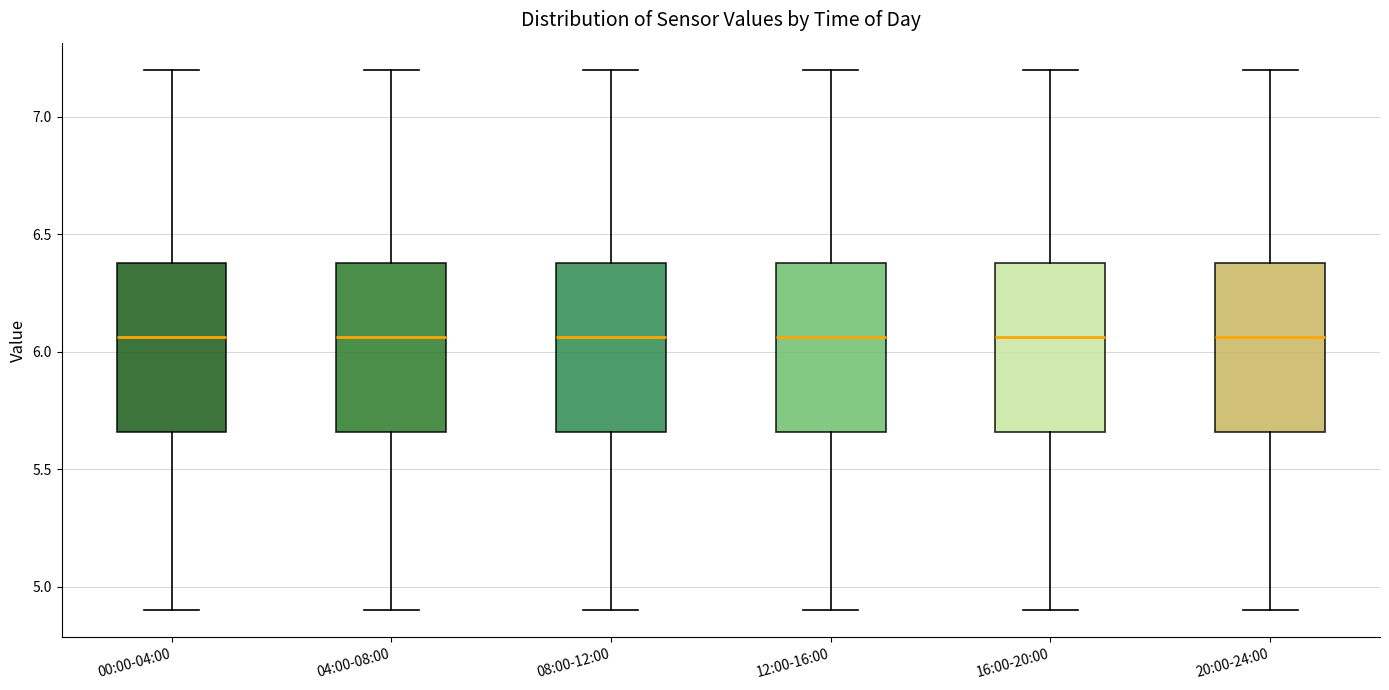

Reading left to right, transcribe this box plot: for each box, give where its median line is, the range the box spans, and where its two whiskers end, as read against the y-axis. The values are not printed on the chart, so give them approximately, as read against the axis.

00:00-04:00: median 6.05, box 5.65 to 6.40, whiskers 4.90 to 7.20
04:00-08:00: median 6.05, box 5.65 to 6.40, whiskers 4.90 to 7.20
08:00-12:00: median 6.05, box 5.65 to 6.40, whiskers 4.90 to 7.20
12:00-16:00: median 6.05, box 5.65 to 6.40, whiskers 4.90 to 7.20
16:00-20:00: median 6.05, box 5.65 to 6.40, whiskers 4.90 to 7.20
20:00-24:00: median 6.05, box 5.65 to 6.40, whiskers 4.90 to 7.20